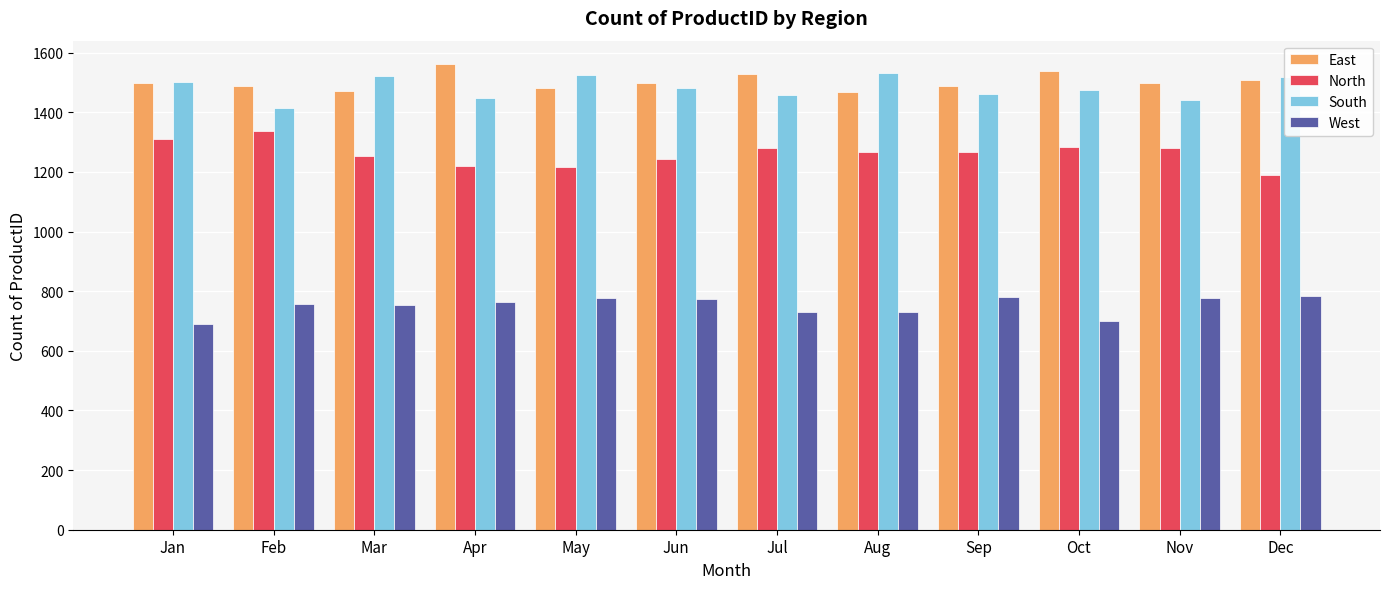

Is the value of East at Jul greater than the value of South at Feb?

Yes